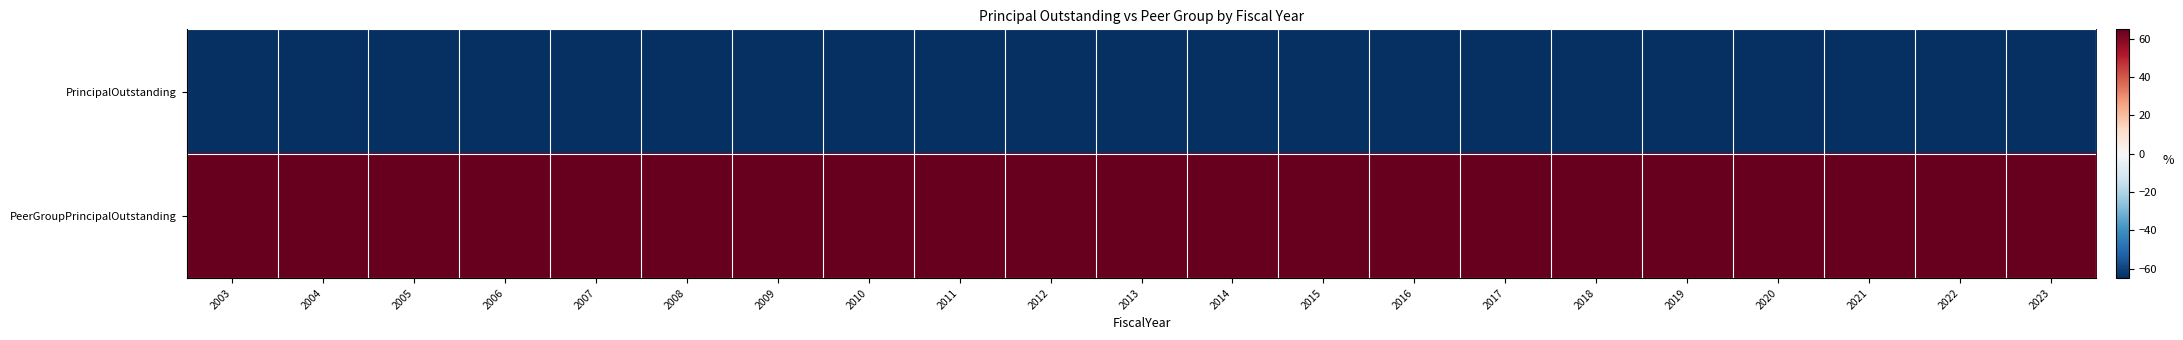

Which series has the largest range (max minus min)?

PrincipalOutstanding